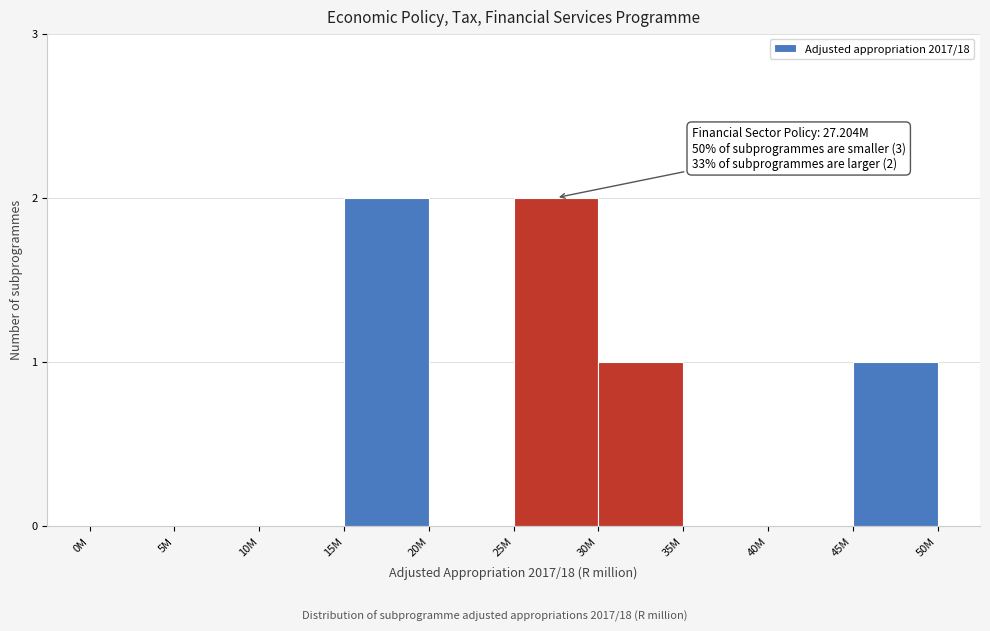

Reading left to right, what are all the values shown in this chart?

0M=0	5M=0	10M=0	15M=2	20M=0	25M=2	30M=1	35M=0	40M=0	45M=1